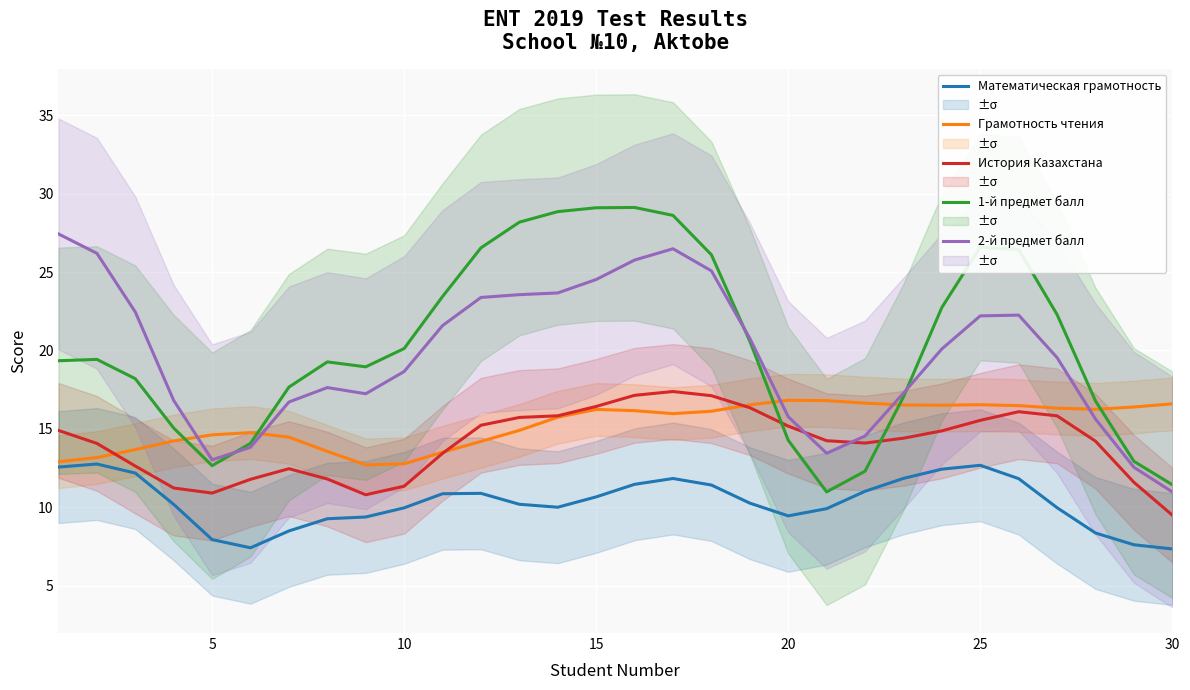

True or false: История Казахстана and Математическая грамотность cross at least once.

False